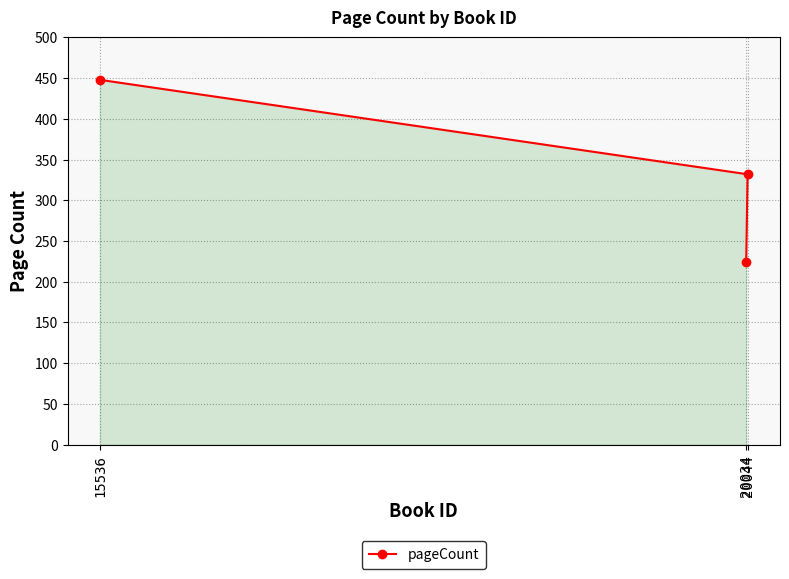

List the labels in order of value, largest first.

15536, 20044, 20034